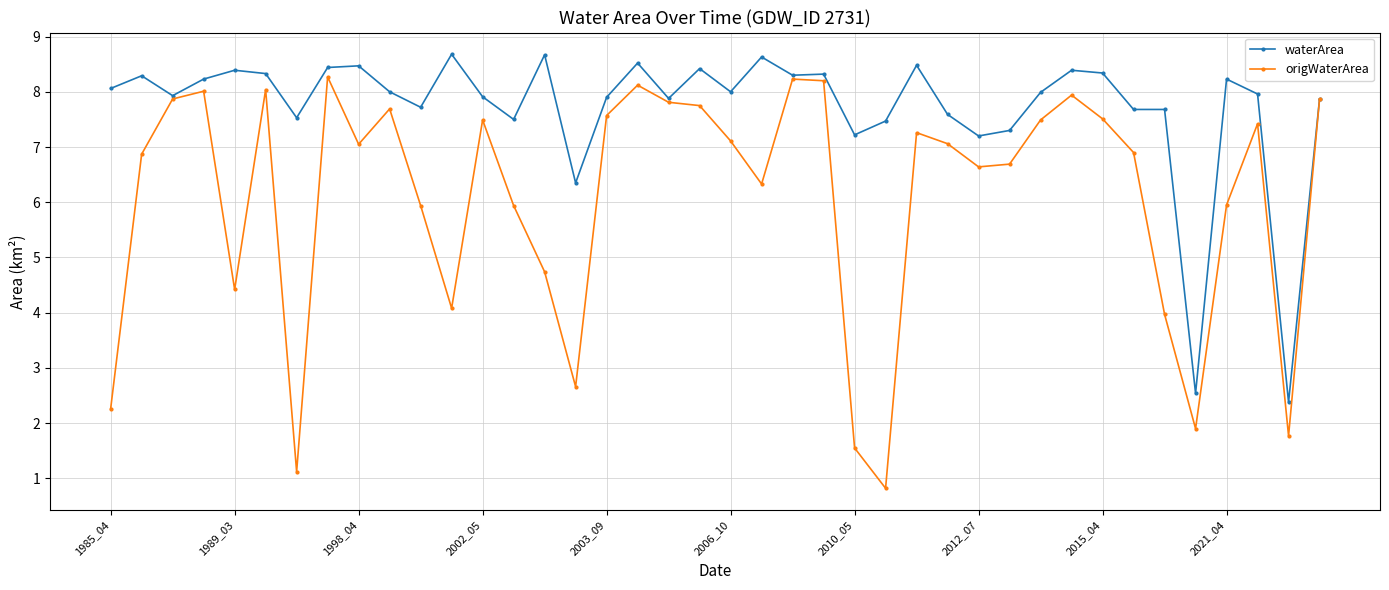

Which series has the widest spread of values?

origWaterArea